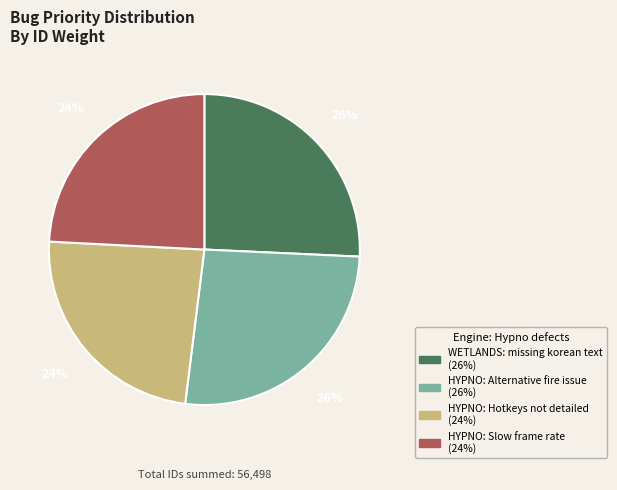

Approximately how many times larger is the value at HYPNO: Slow frame rate compared to WETLANDS: missing korean text?

0.9